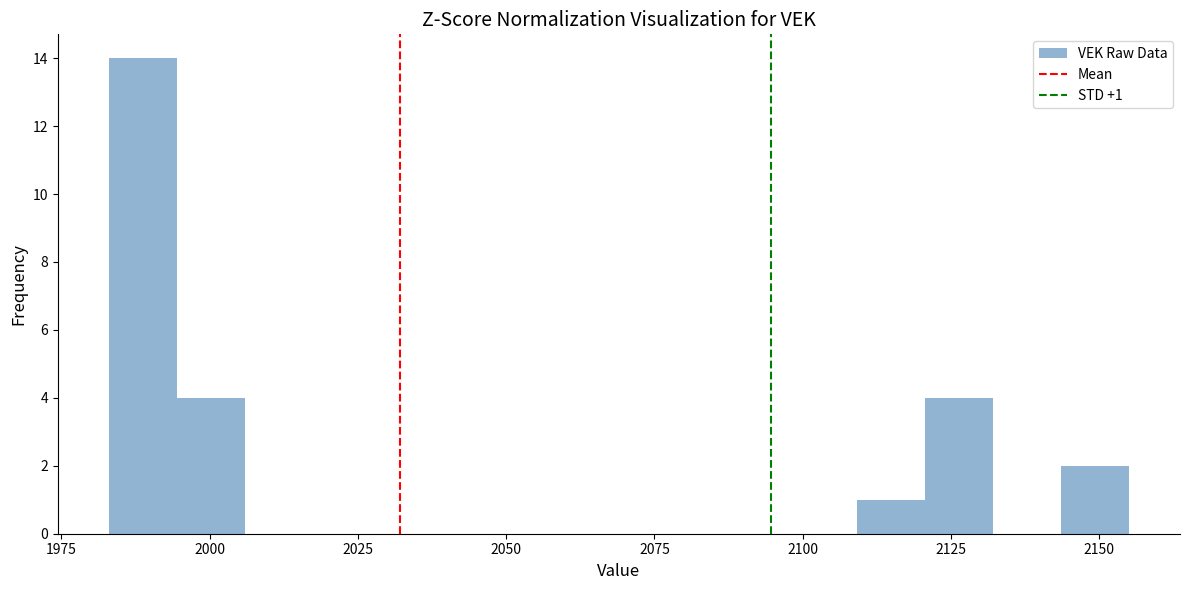

Read against the x-axis, roughly where is the centre of the tallest bar?

1990